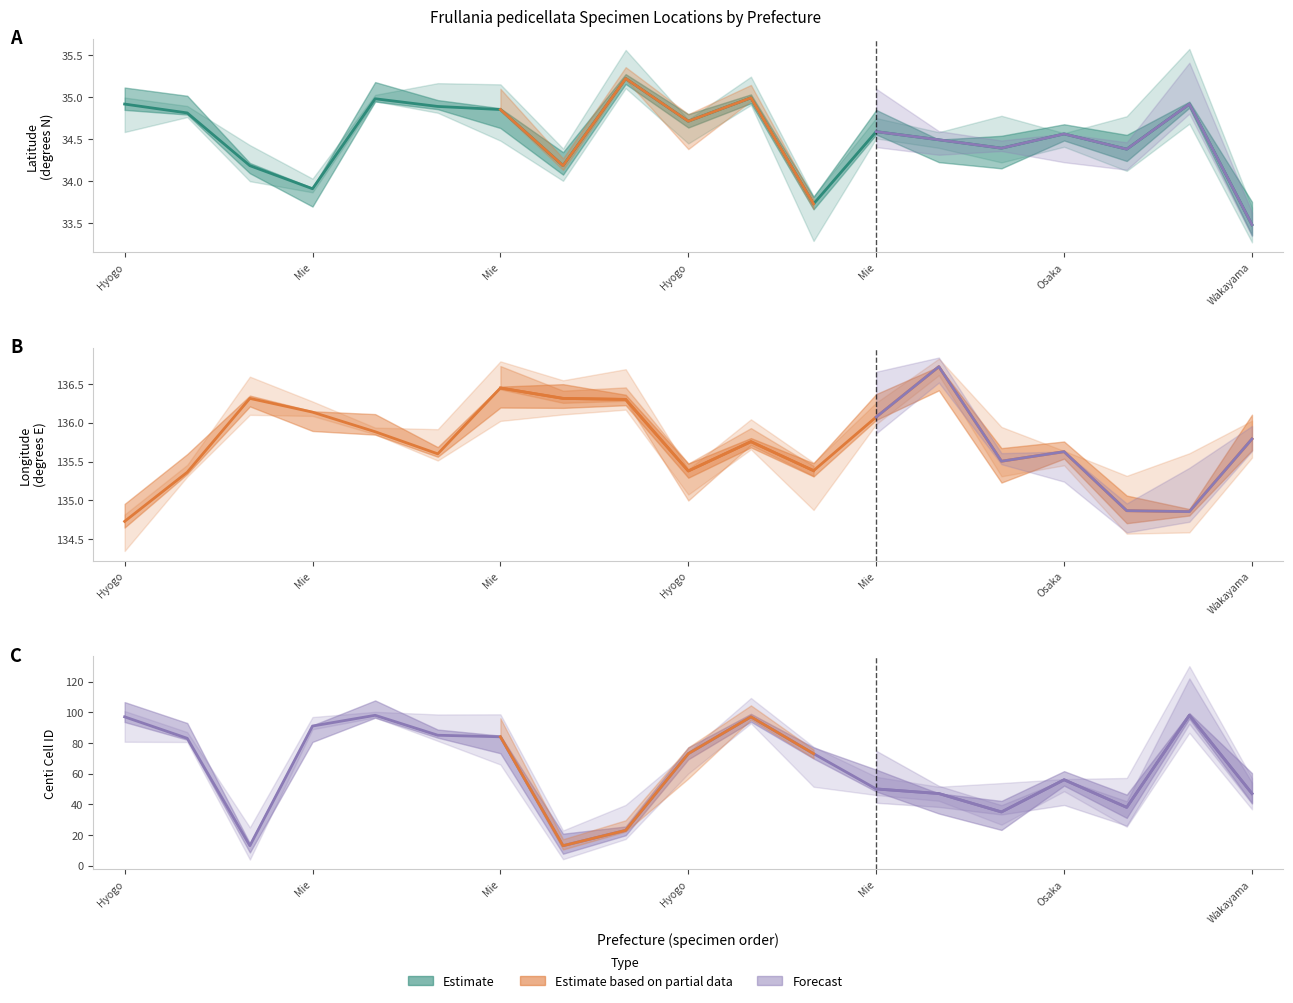

How many categories are shown in the chart?

19